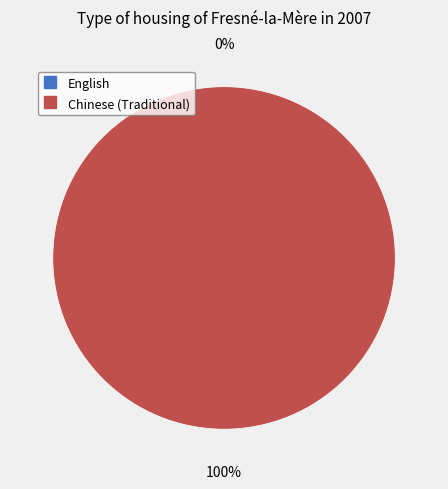

Count the number of slices in the pie.

2